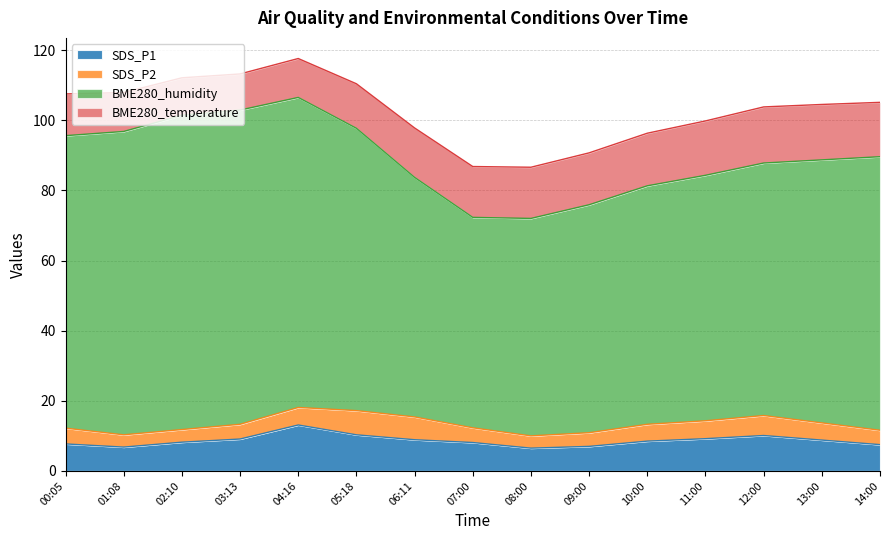

Where is the first local maximum for BME280_temperature?

12:00